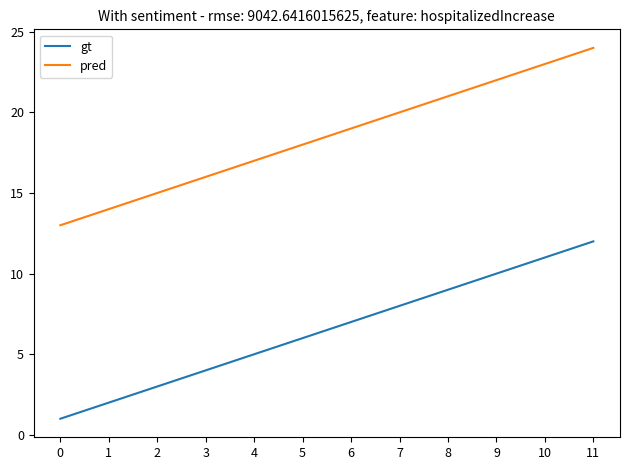

True or false: pred and gt cross at least once.

False